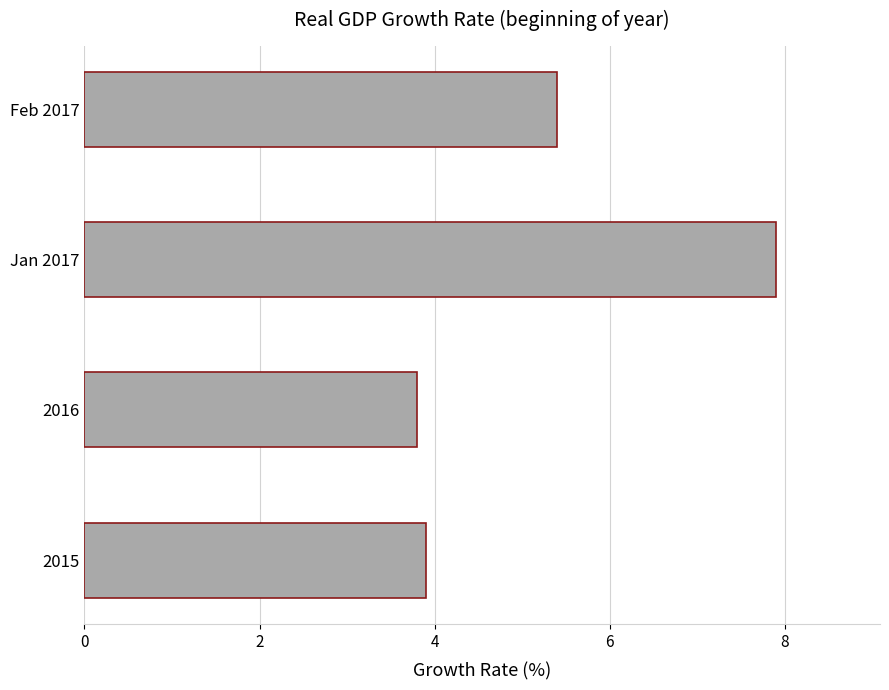

Where is the data nearest to the value 5?

Feb 2017